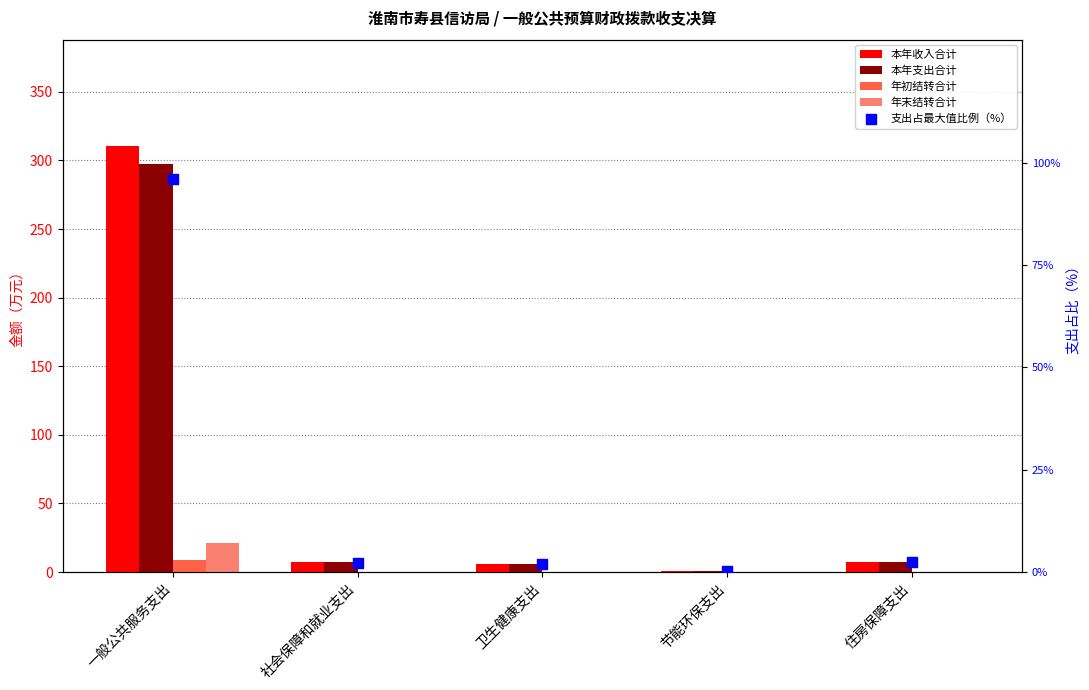

Which series reaches the maximum Y coordinate?

本年收入合计